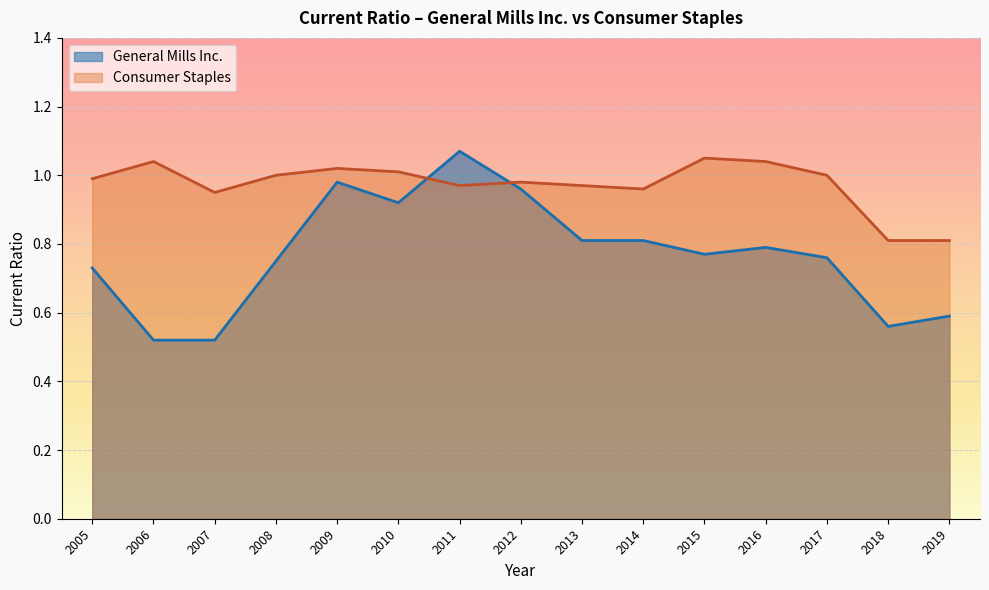

Reading left to right, transcribe all the data shown in this chart.

General Mills Inc.: 2019=0.6	2018=0.6	2017=0.8	2016=0.8	2015=0.8	2014=0.8	2013=0.8	2012=1.0	2011=1.1	2010=0.9	2009=1.0	2008=0.8	2007=0.5	2006=0.5	2005=0.7
Consumer Staples: 2019=0.8	2018=0.8	2017=1.0	2016=1.0	2015=1.1	2014=1.0	2013=1.0	2012=1.0	2011=1.0	2010=1.0	2009=1.0	2008=1.0	2007=0.9	2006=1.0	2005=1.0